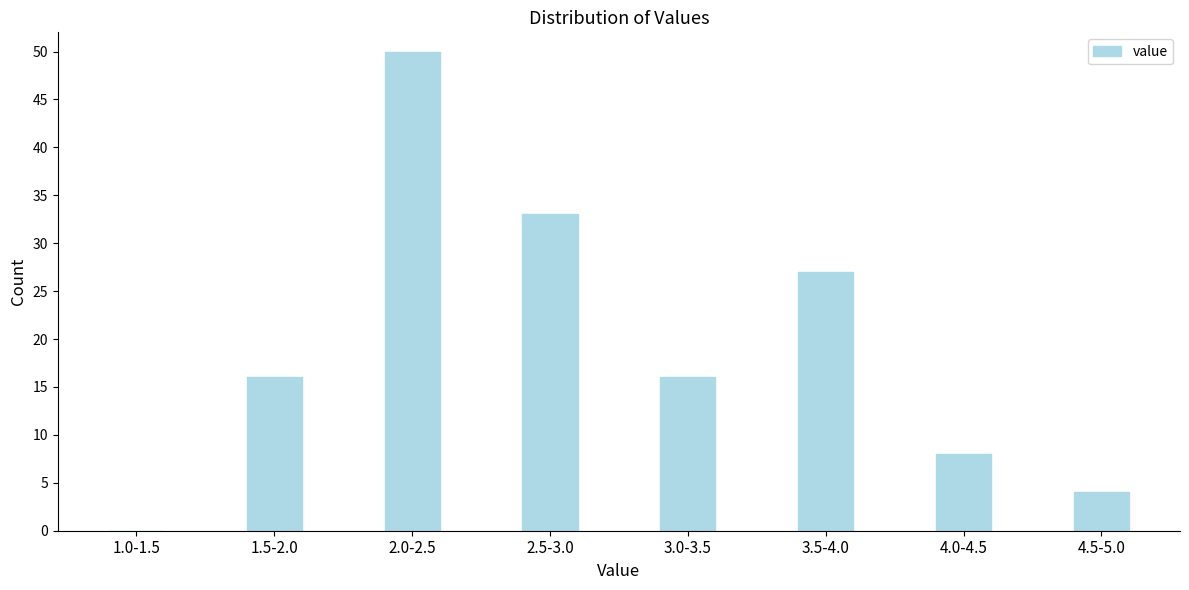

Reading right to left, list all the values displayed in this chart.

4.5-5.0=4	4.0-4.5=8	3.5-4.0=27	3.0-3.5=16	2.5-3.0=33	2.0-2.5=50	1.5-2.0=16	1.0-1.5=0